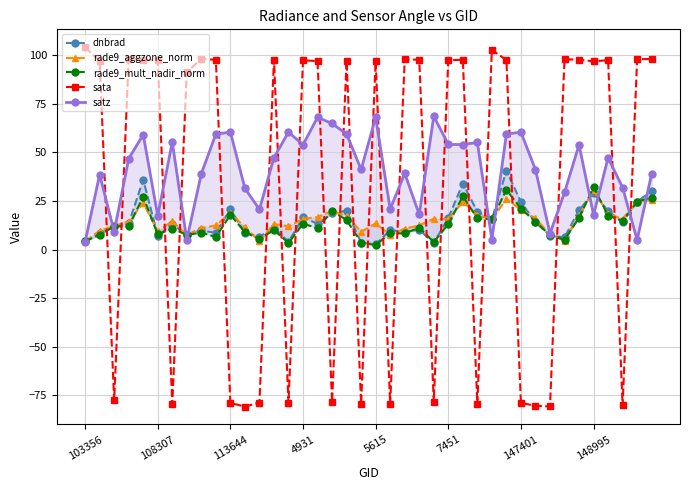

What is the minimum value shown in the chart?

-80.8